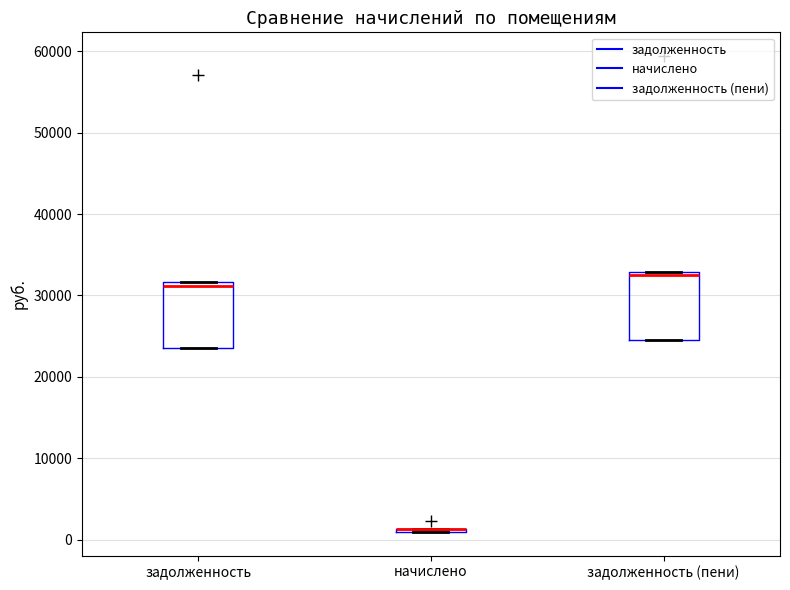

Where is the lower edge of the box for задолженность (пени) on the y-axis? The values are not printed on the chart, so give them approximately, as read against the axis.

25000